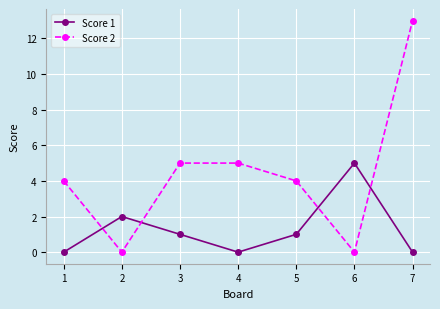

How many lines are shown in the chart?

2